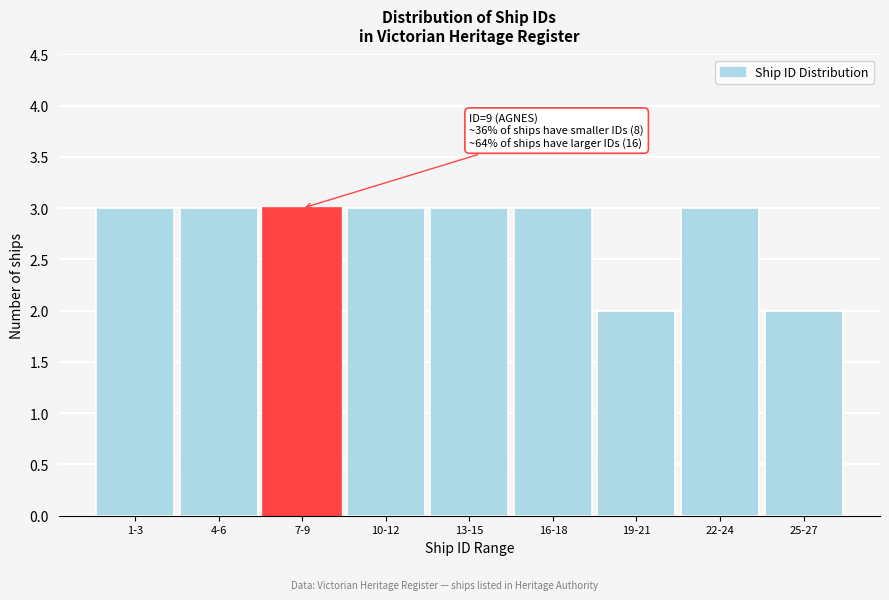

Reading left to right, transcribe all the data shown in this chart.

3	3	3	3	3	3	2	3	2